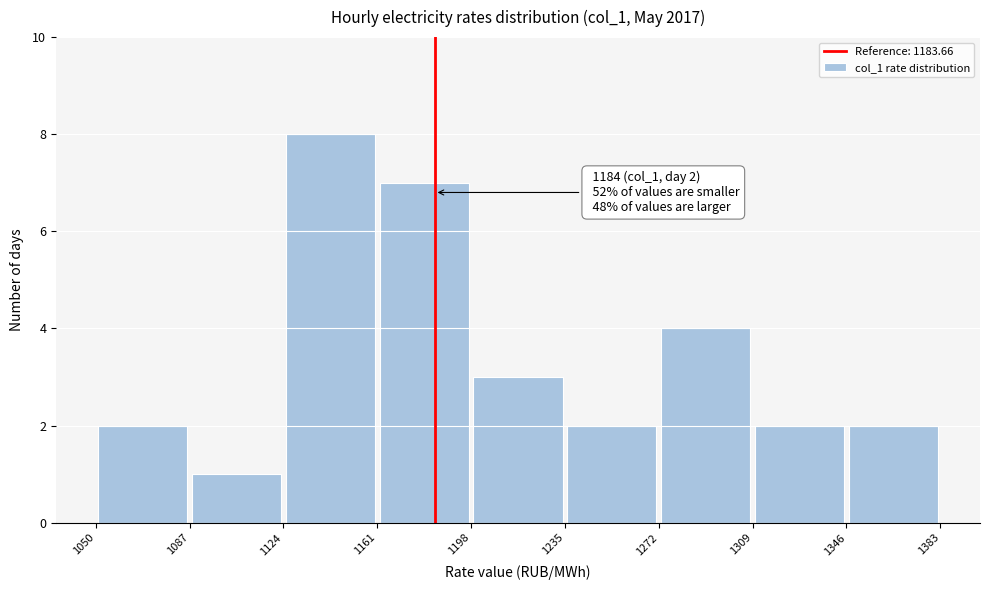

Which range on the x-axis has the tallest bar?

1124 to 1161